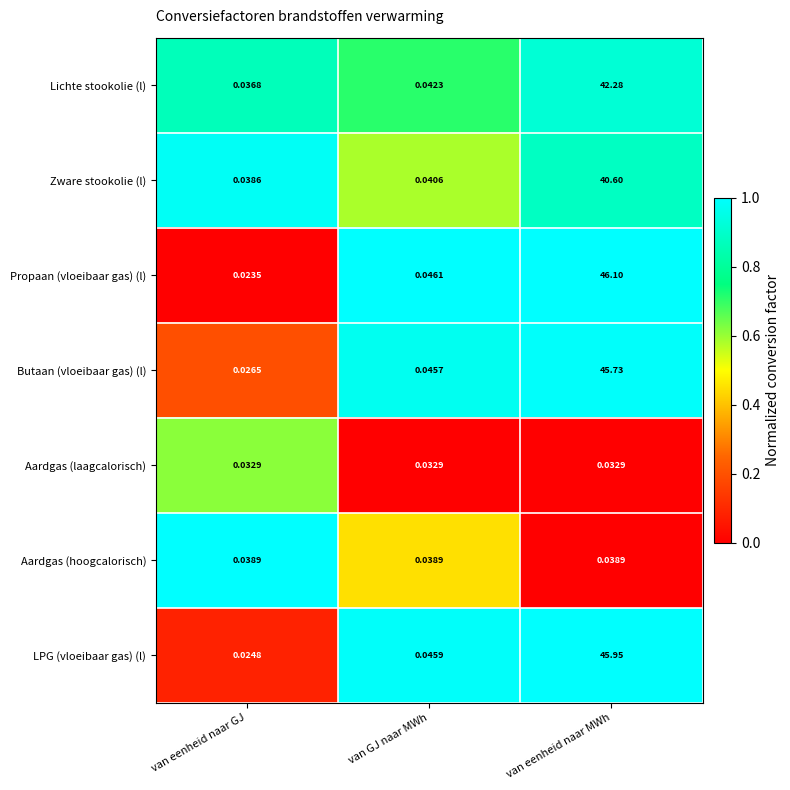

Which label corresponds to the smallest value in the chart?

van eenheid naar GJ